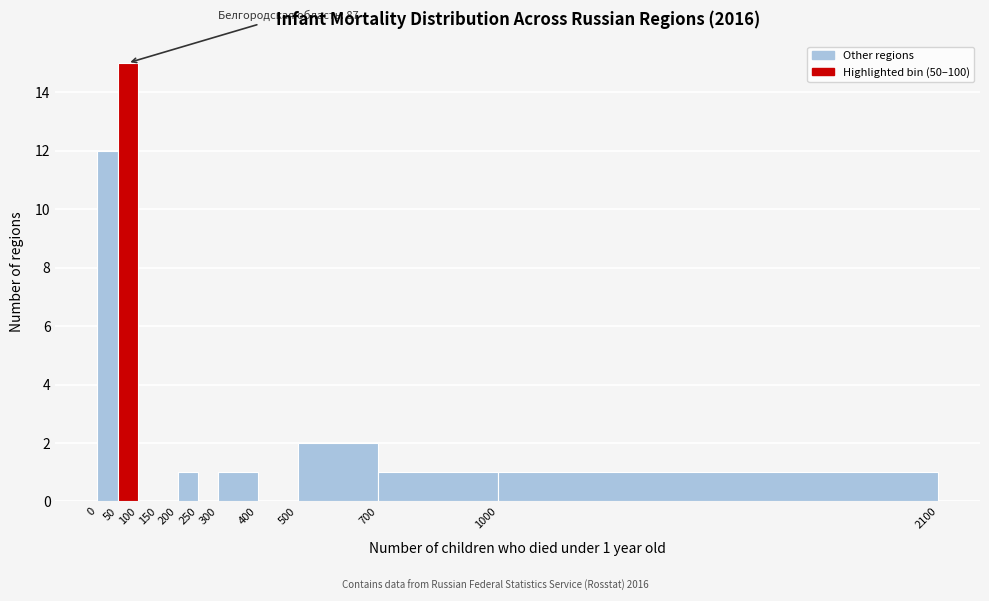

Which range on the x-axis has the tallest bar?

50 to 100